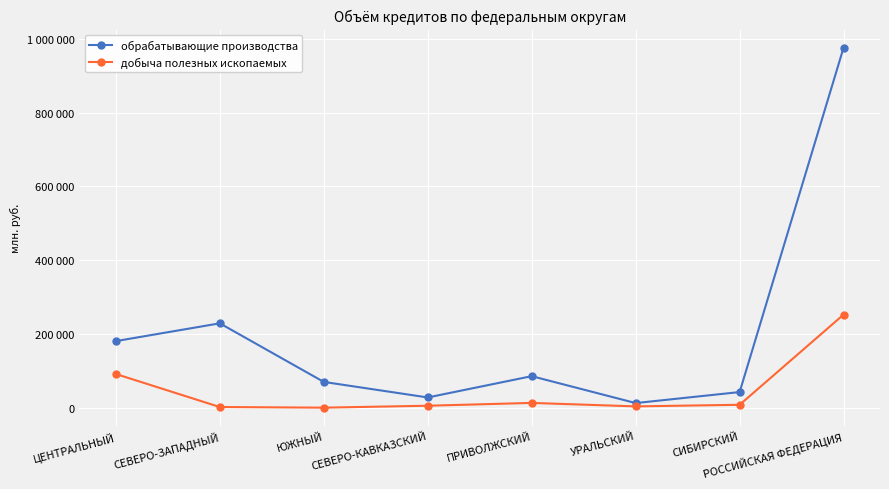

What are all the series names shown in the legend?

обрабатывающие производства, добыча полезных ископаемых